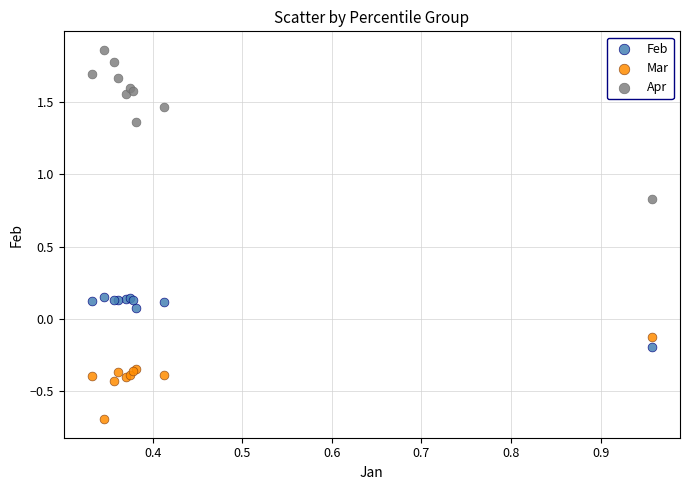

Which series has the widest spread of Y values?

Apr